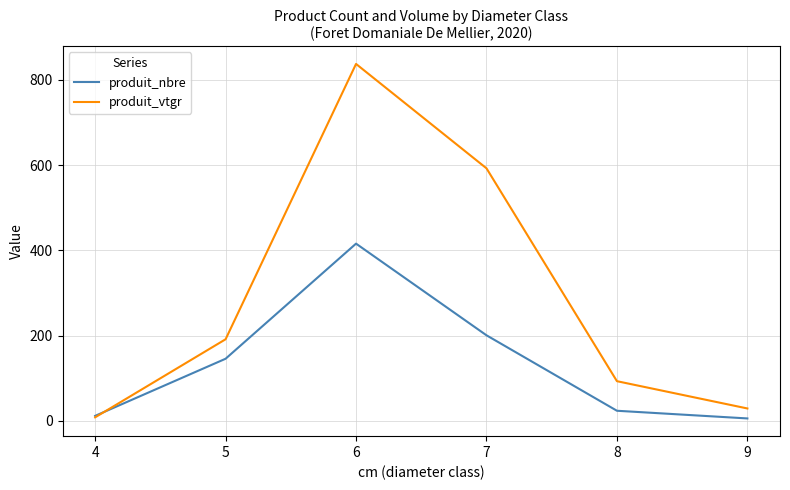

Between 4 and 8, which series saw the biggest shift?

produit_vtgr